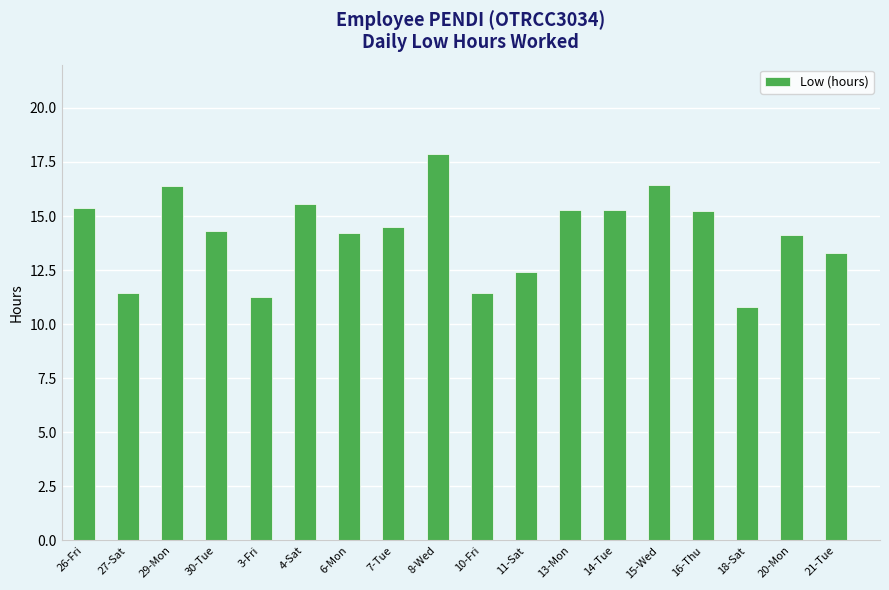

What is the difference between the second highest and second lowest values?

5.2